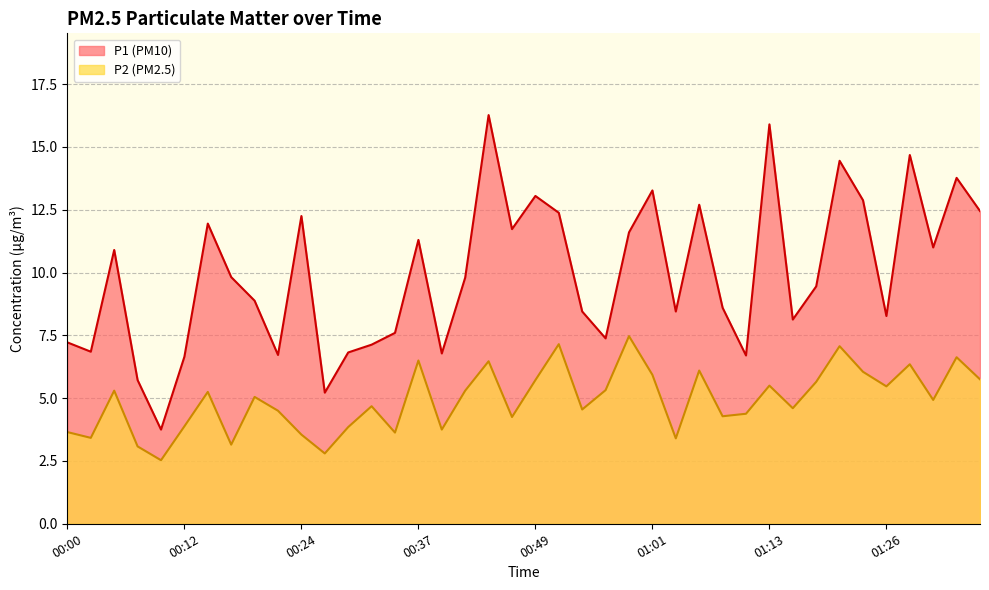

Which has a higher value, 00:54 or 00:24?

00:24